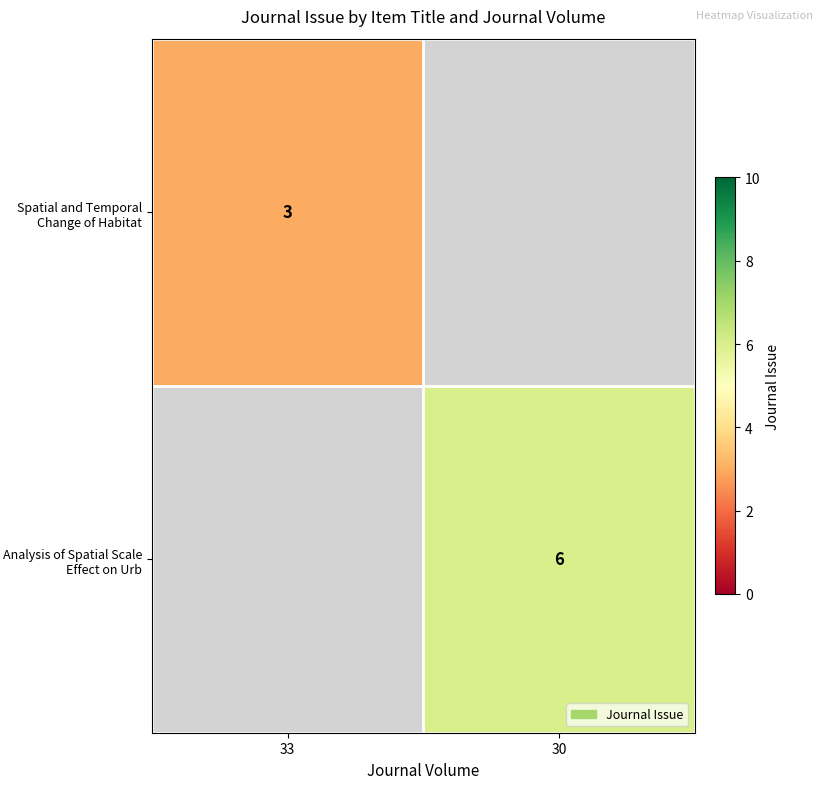

The value of Analysis of Spatial Scale Effect on Urb at 30 is 6. True or false?

True